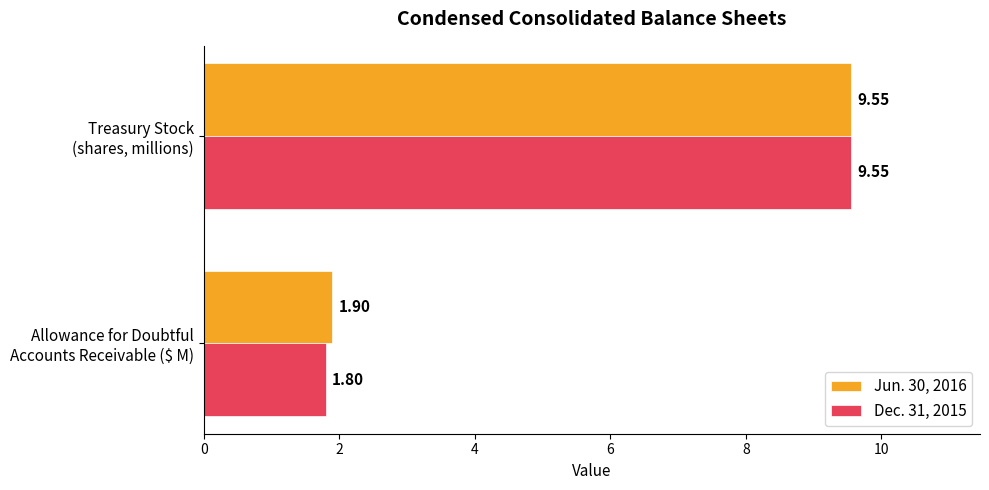

Which series has the largest total across all categories?

Jun. 30, 2016